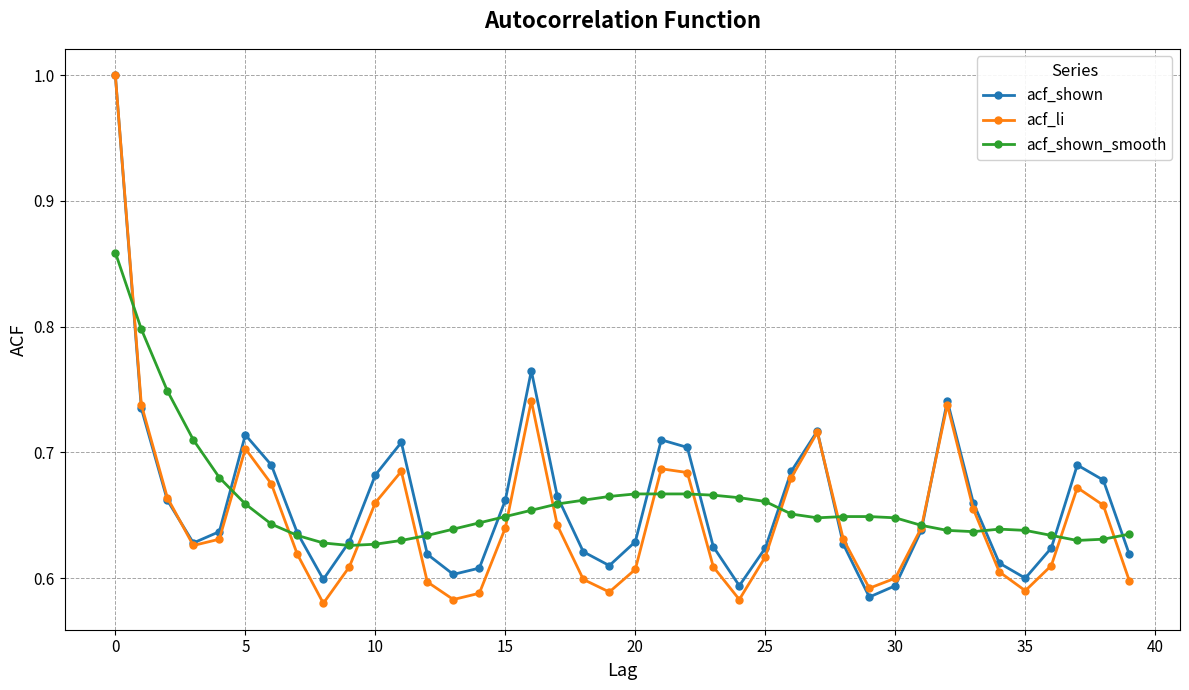

How many interior local peaks does the acf_shown series have?

7